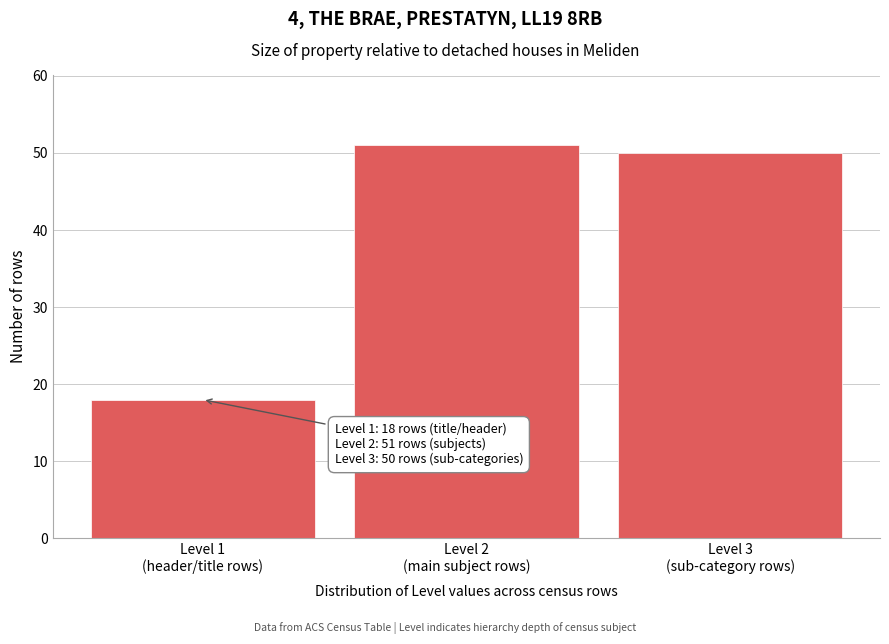

Reading right to left, extract all data points from this chart.

50	51	18